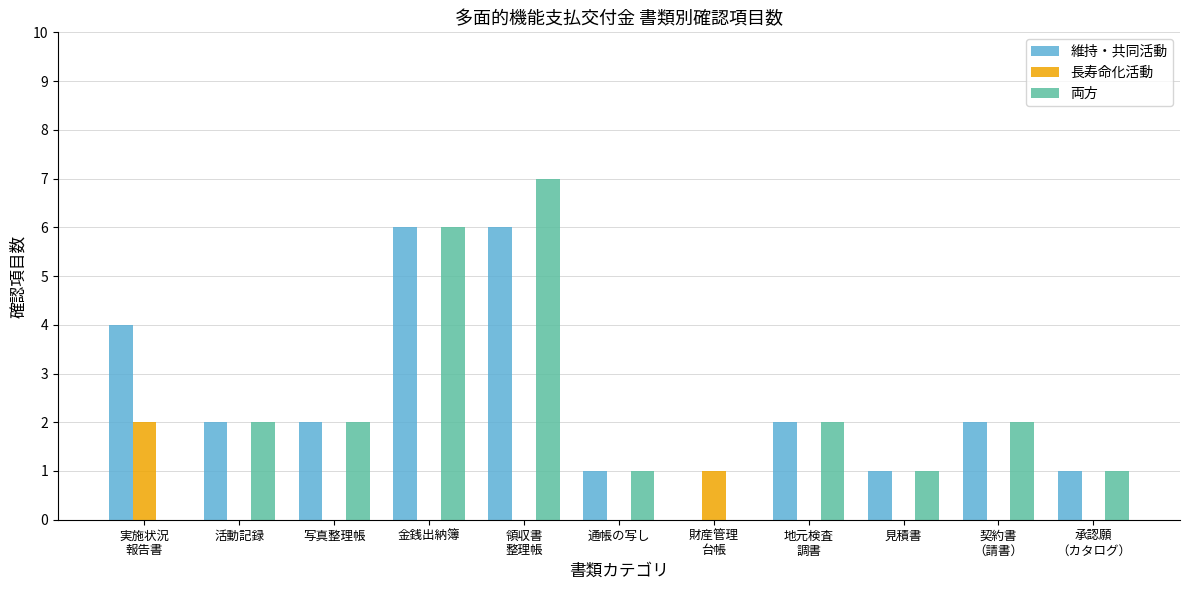

What is the greatest value displayed?

7